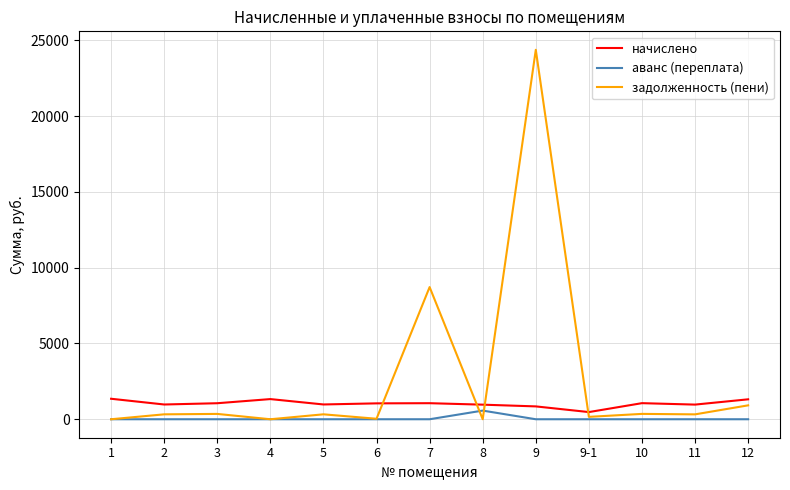

Rank the series by their maximum value, from lowest to highest.

аванс (переплата), начислено, задолженность (пени)